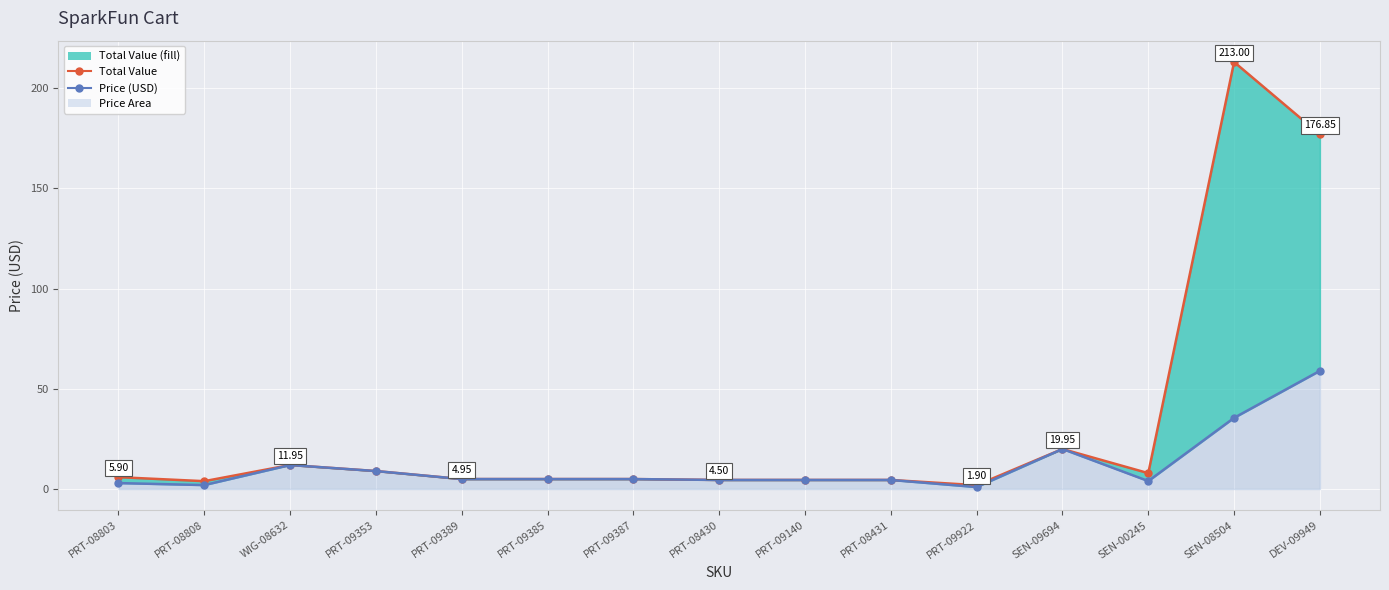

Does the chart display data point markers on the line(s)?

Yes